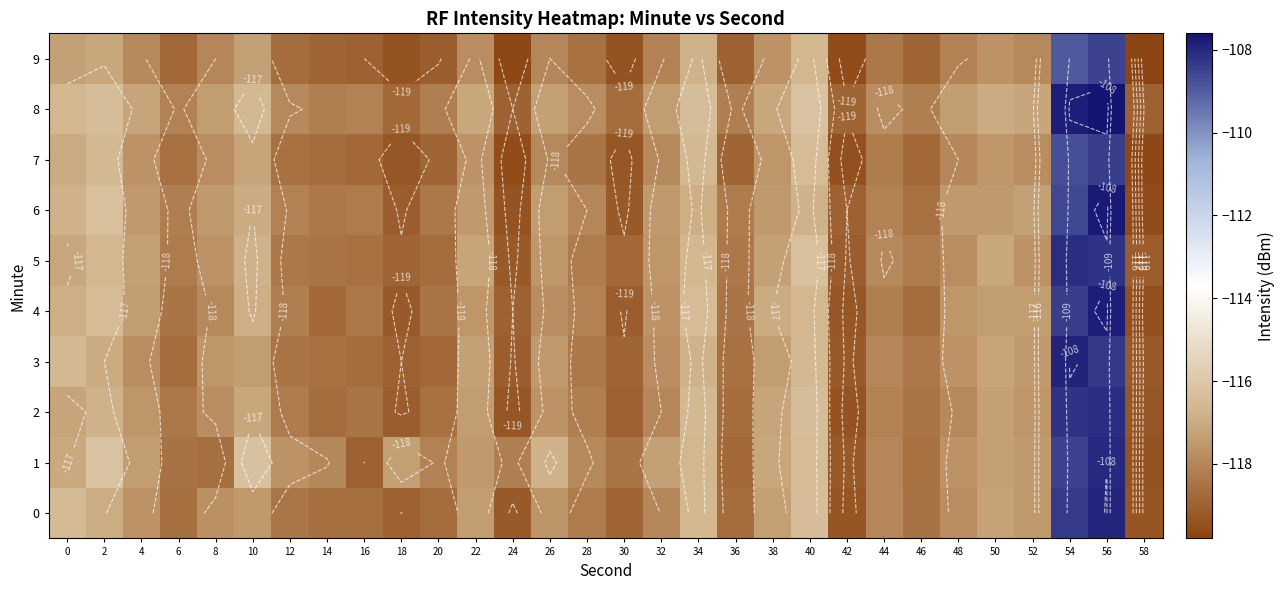

What is the total value across all series at 54?

-1083.4